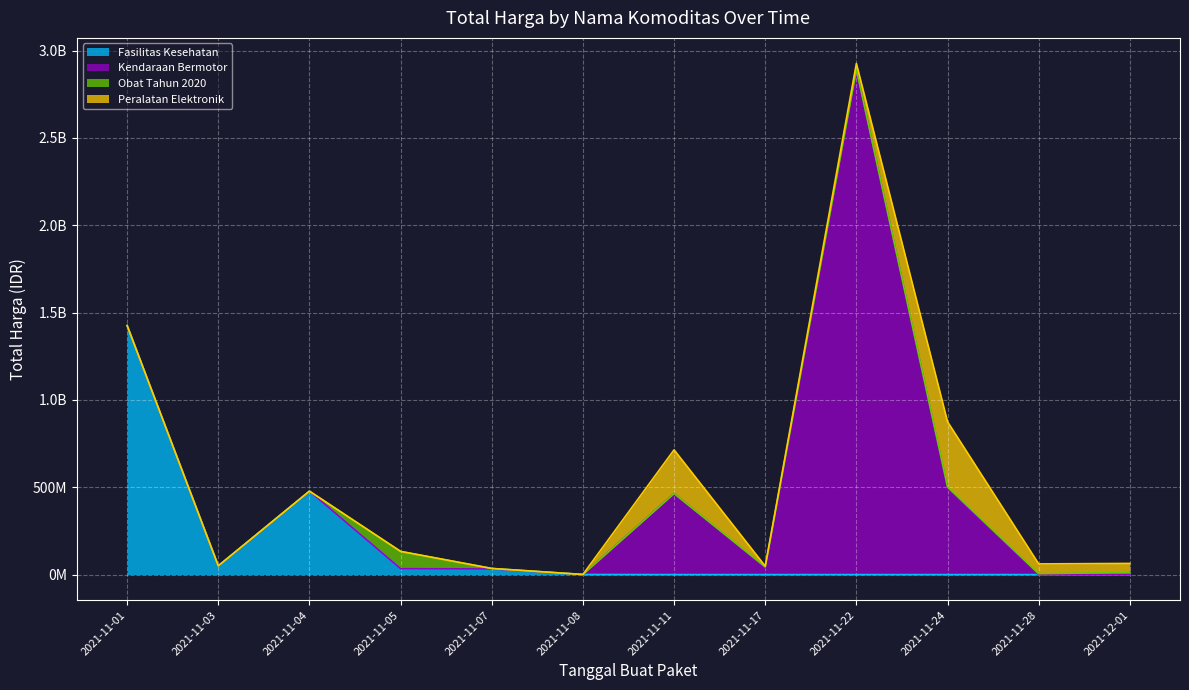

Reading right to left, transcribe all the data shown in this chart.

Fasilitas Kesehatan: 0	0	0	0	0	0	577875	32441200	34000000	477600000	49730040	1425867900
Kendaraan Bermotor: 0	0	493000000	2892122000	39440000	464002100	0	0	0	0	0	0
Obat Tahun 2020: 12453900	5129000	8742500	182000	4672200	0	265000	2772000	98772570	78000	333600	0
Peralatan Elektronik: 51601000	56152800	373404000	34292000	4350000	250350000	0	0	0	0	0	0